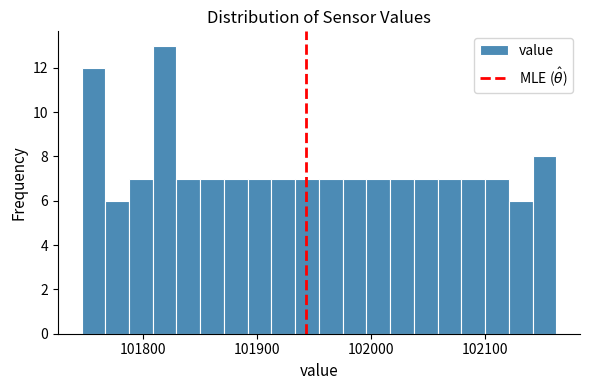

Read against the x-axis, roughly where is the centre of the tallest bar?

101820